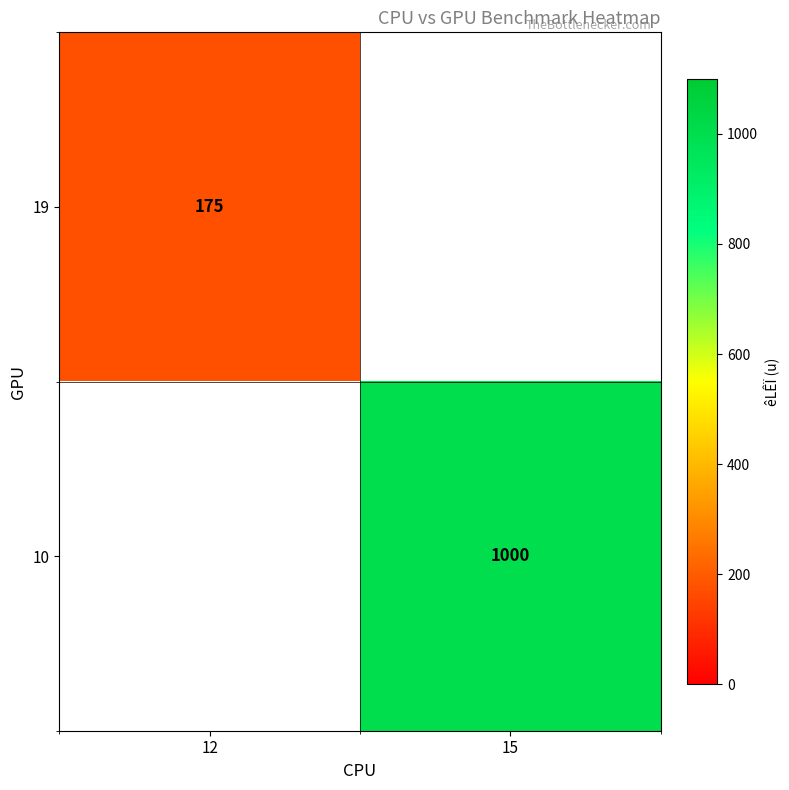

The 19 series shows 175 at 12. True or false?

True